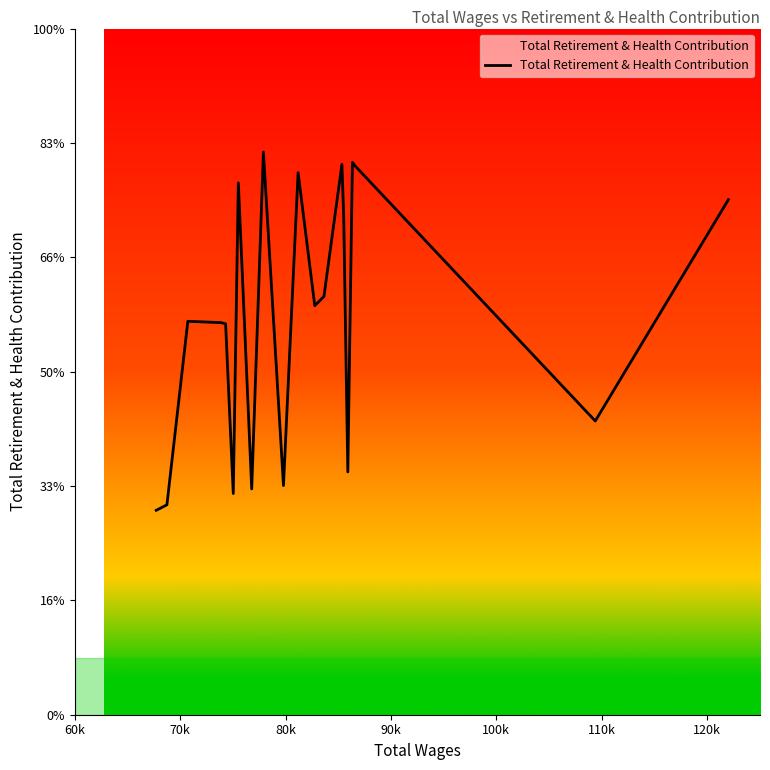

How many points are higher than both their immediate neighbors (excluding endpoints)?

6